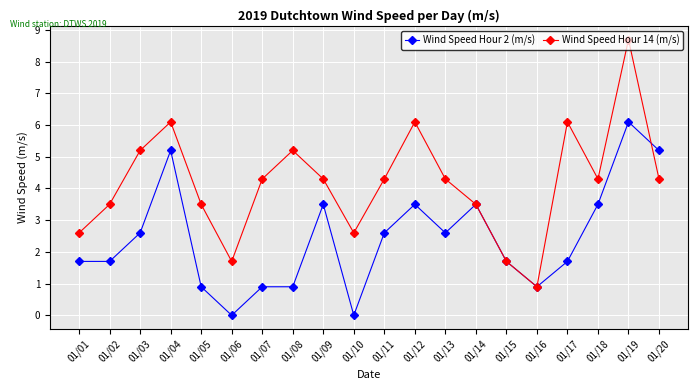

What are all the series names shown in the legend?

Wind Speed Hour 2 (m/s), Wind Speed Hour 14 (m/s)